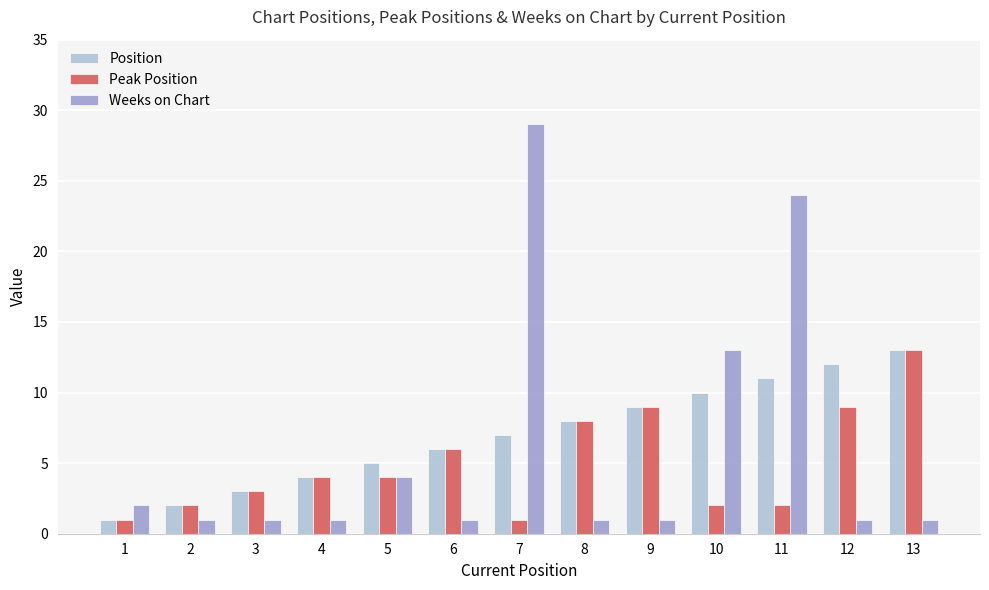

What is the difference between the Position values at 1 and 12?

11